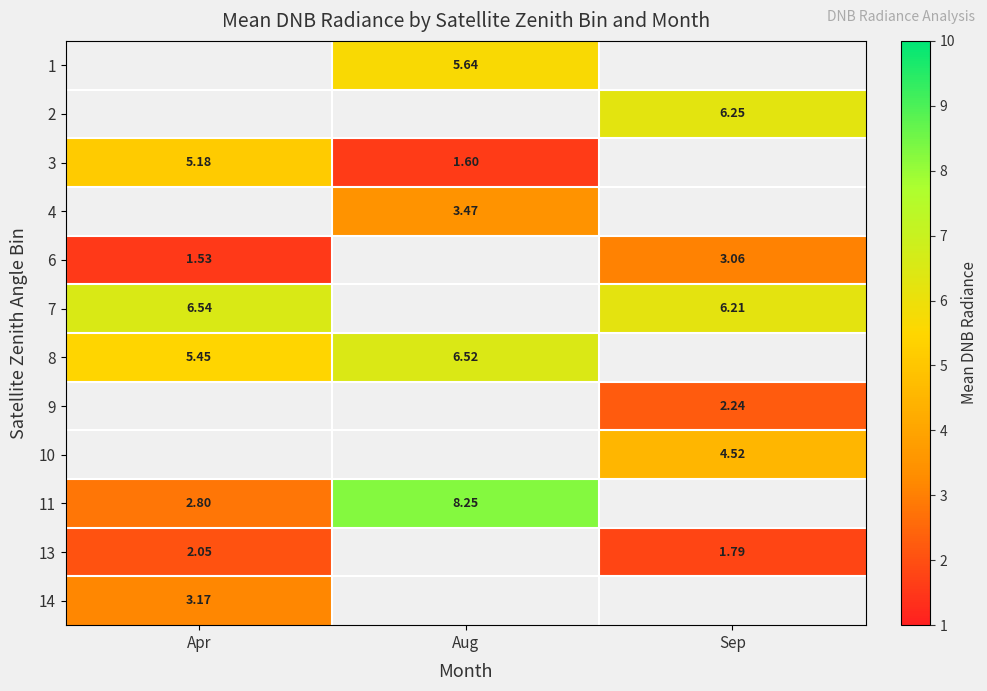

Between Sep and Apr, which is larger?

Apr